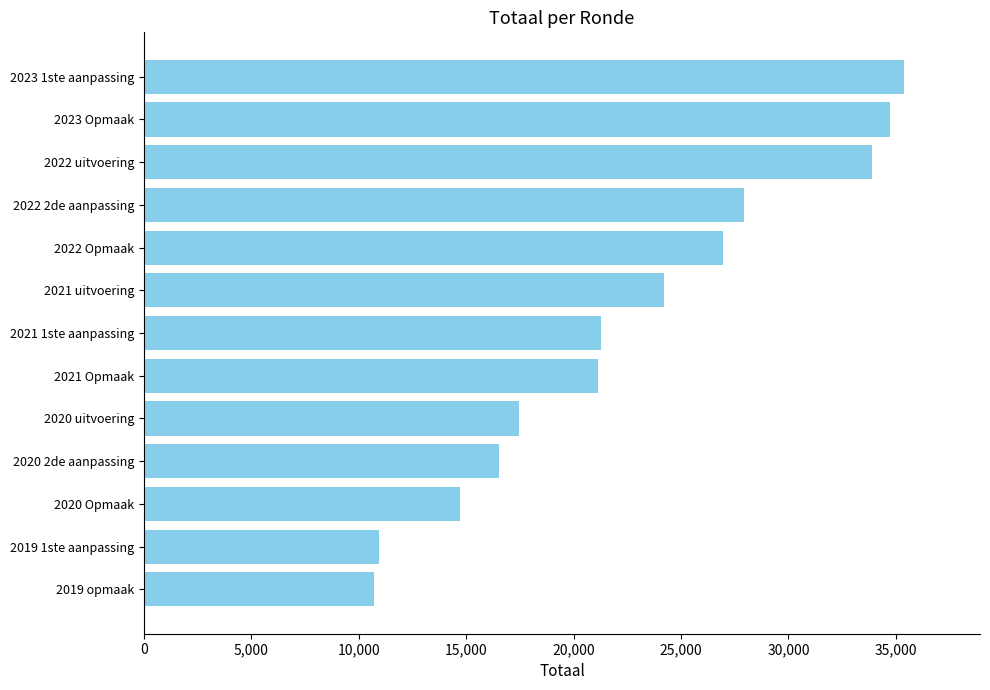

Reading top to bottom, list all the values displayed in this chart.

2023 1ste aanpassing=35380	2023 Opmaak=34739	2022 uitvoering=33883	2022 2de aanpassing=27911	2022 Opmaak=26935	2021 uitvoering=24211	2021 1ste aanpassing=21292	2021 Opmaak=21135	2020 uitvoering=17441	2020 2de aanpassing=16530	2020 Opmaak=14714	2019 1ste aanpassing=10959	2019 opmaak=10697